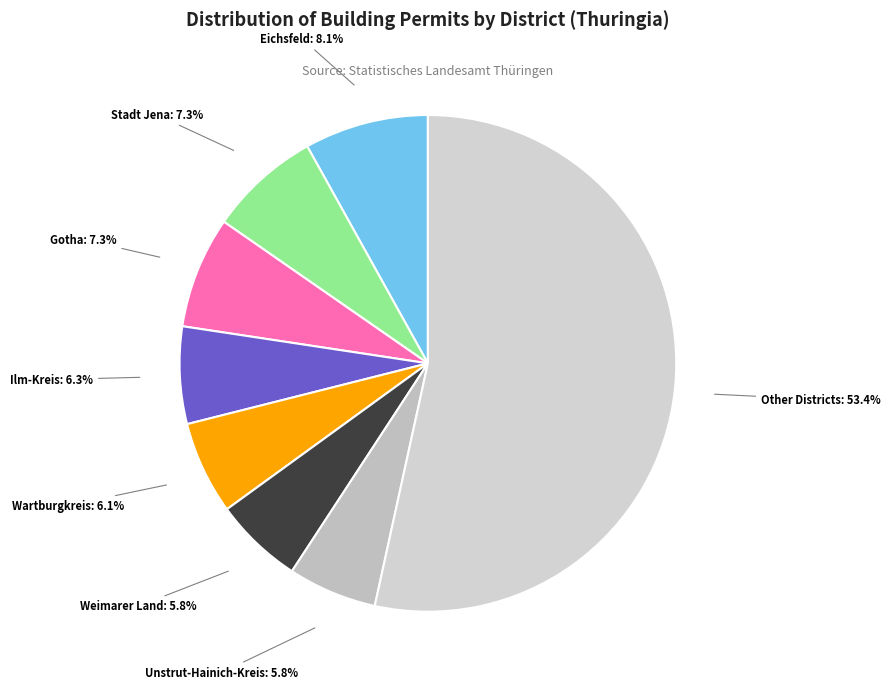

Is there a majority slice in this chart?

Yes